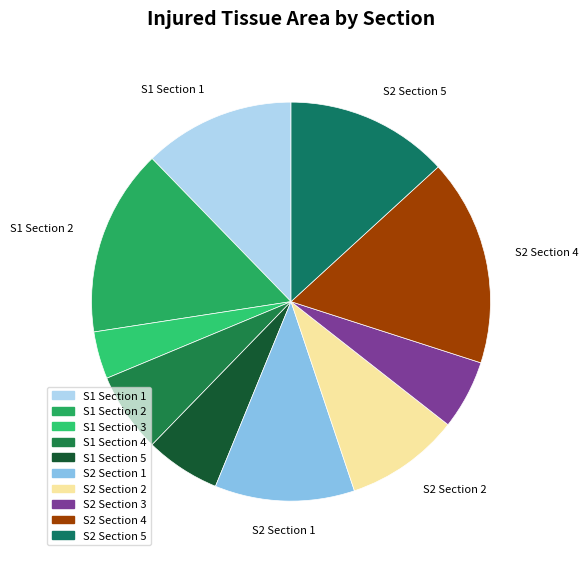

What is the largest slice in the pie chart?

S2 Section 4